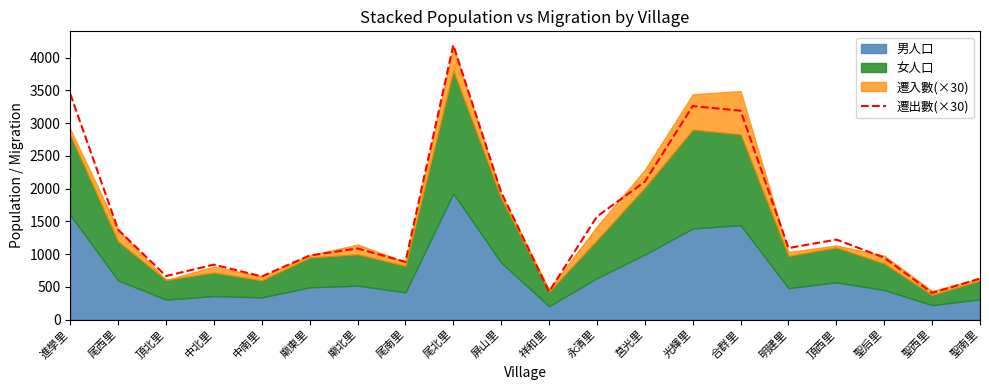

List the labels in order of value, largest first.

尾北里, 進學里, 光輝里, 合群里, 莒光里, 屏山里, 永清里, 尾西里, 頂西里, 明建里, 廟北里, 廟東里, 聖后里, 尾南里, 中北里, 頂北里, 中南里, 聖南里, 祥和里, 聖西里